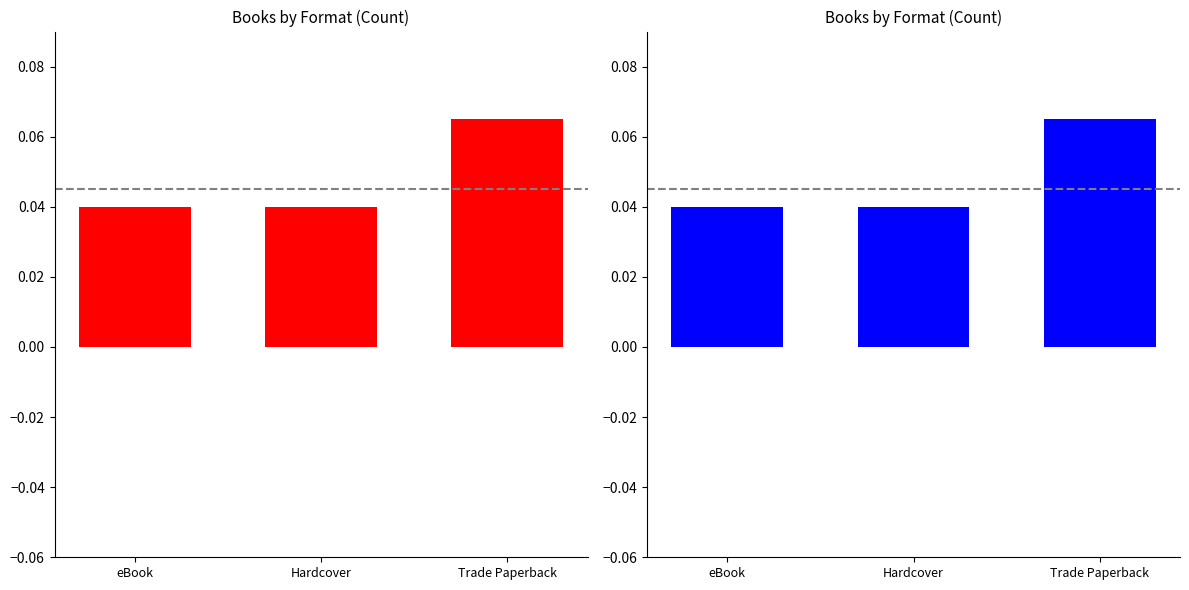

Reading right to left, transcribe all the data shown in this chart.

Trade Paperback: Trade Paperback=0.1	Hardcover=0.0	eBook=0.0
eBook: Trade Paperback=0.1	Hardcover=0.0	eBook=0.0